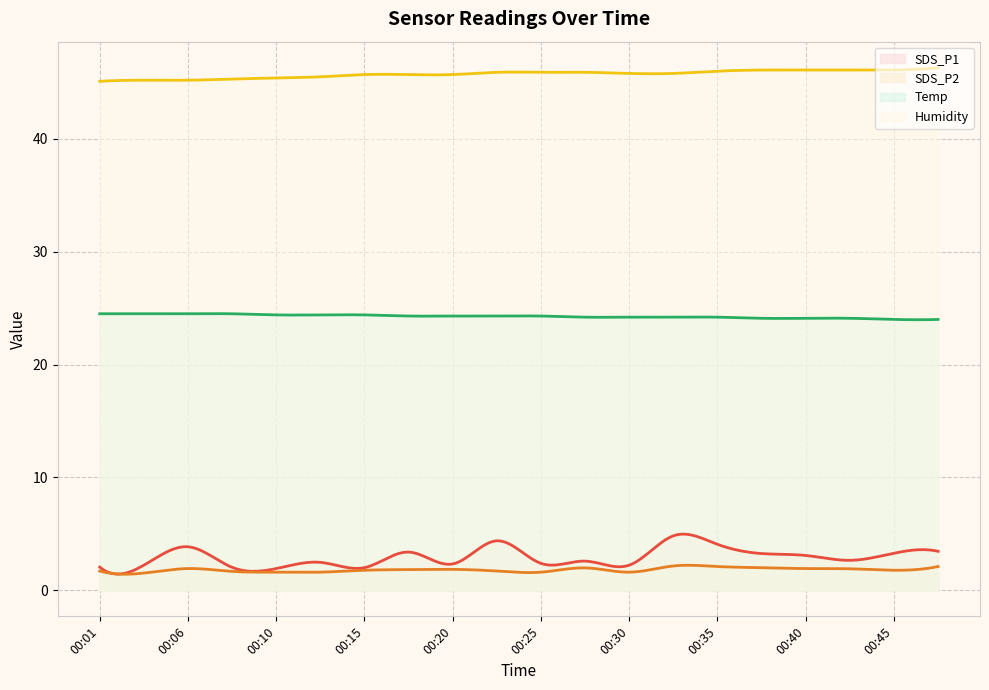

How many lines are shown in the chart?

4